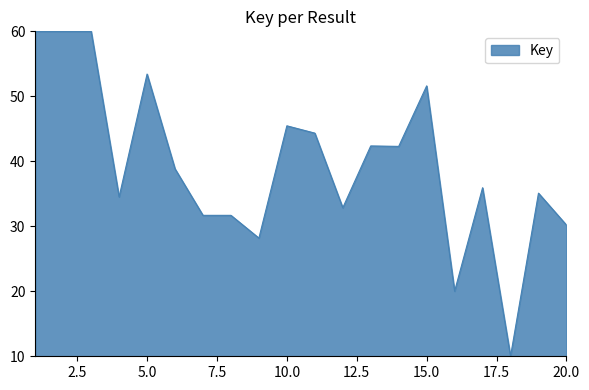

What is the smallest value displayed?

10.0